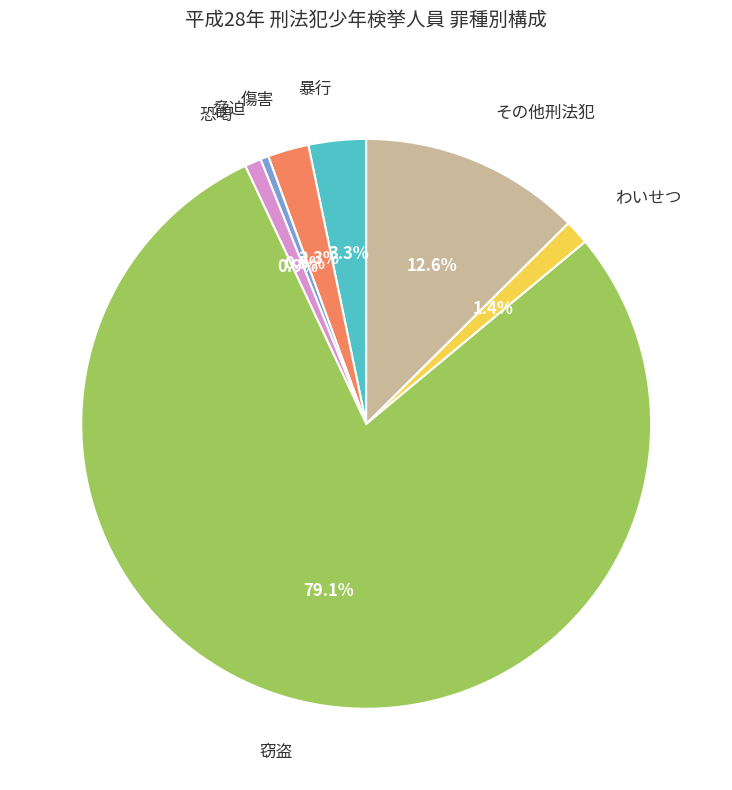

Which category has the biggest portion of the pie?

窃盗